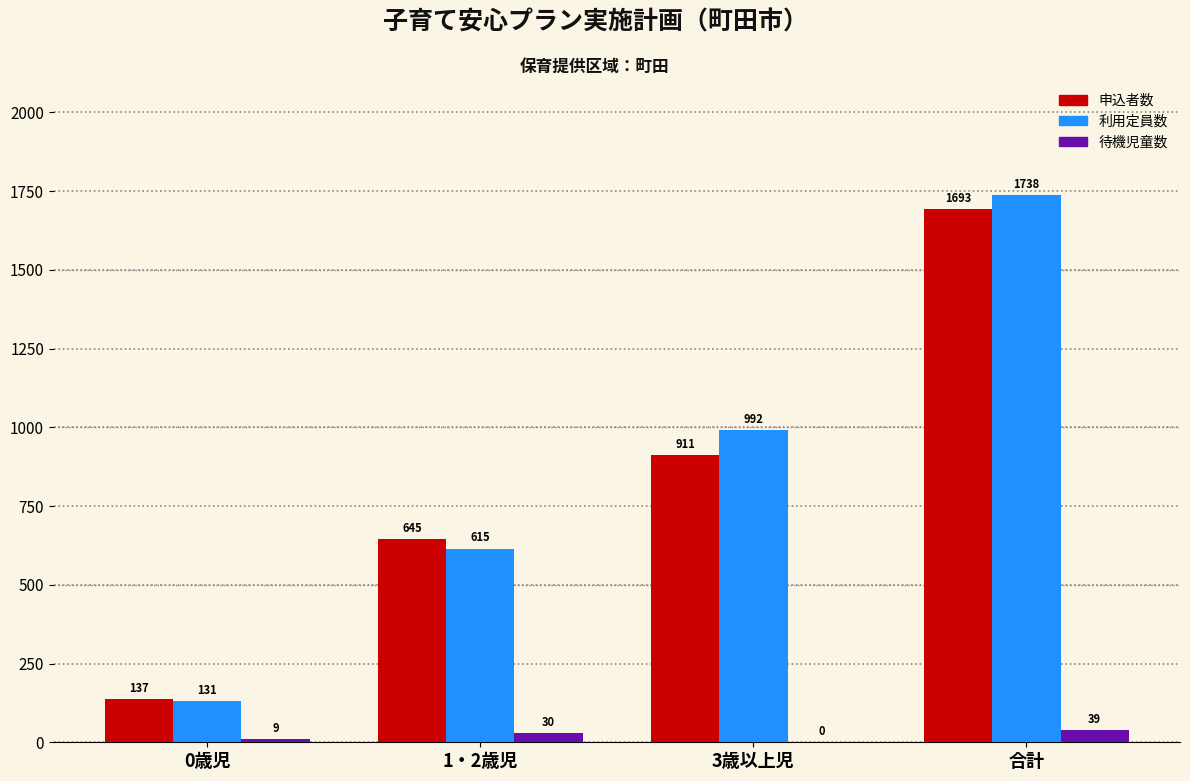

Reading left to right, list all the values displayed in this chart.

申込者数: 0歳児=137	1・2歳児=645	3歳以上児=911	合計=1693
利用定員数: 0歳児=131	1・2歳児=615	3歳以上児=992	合計=1738
待機児童数: 0歳児=9	1・2歳児=30	3歳以上児=0	合計=39